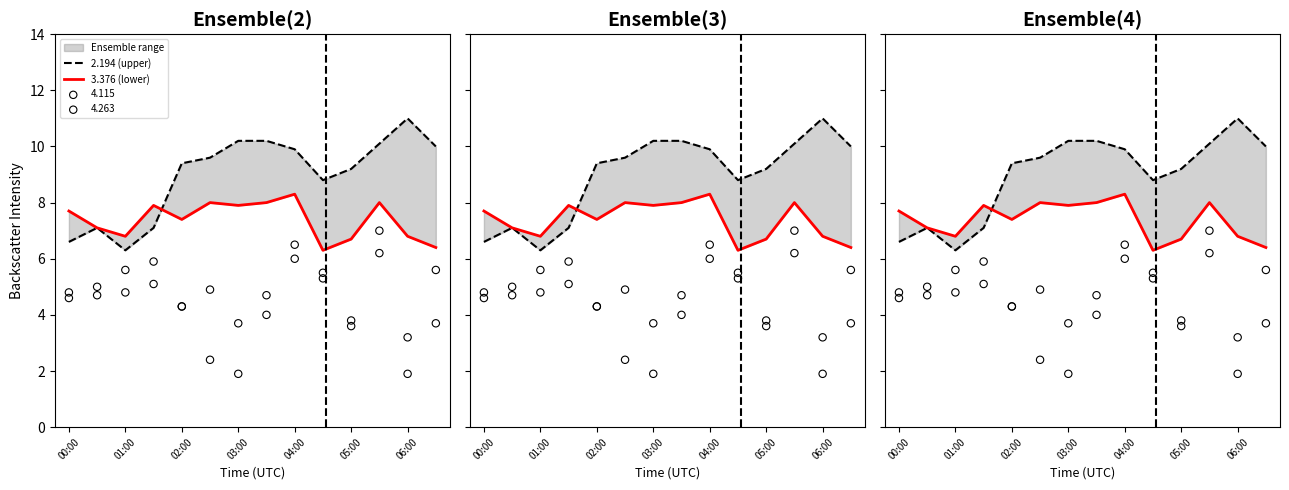

Which series has the largest total across all categories?

2.194 (upper)